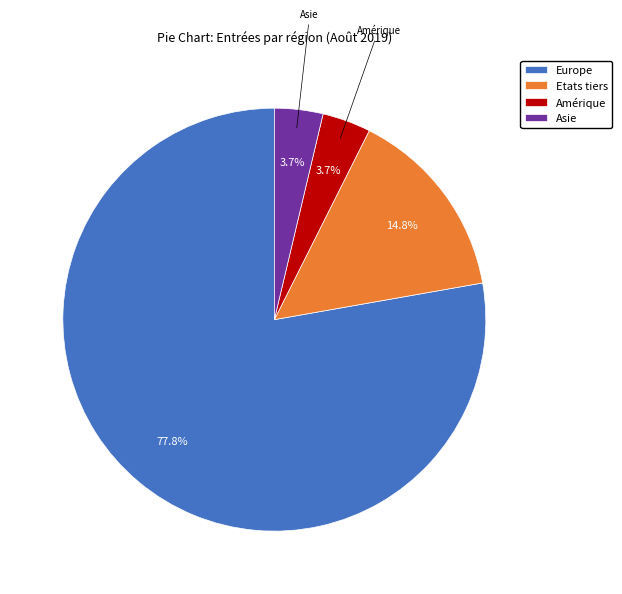

To the nearest percent, what is the difference between the largest and smallest slice percentages?

74%